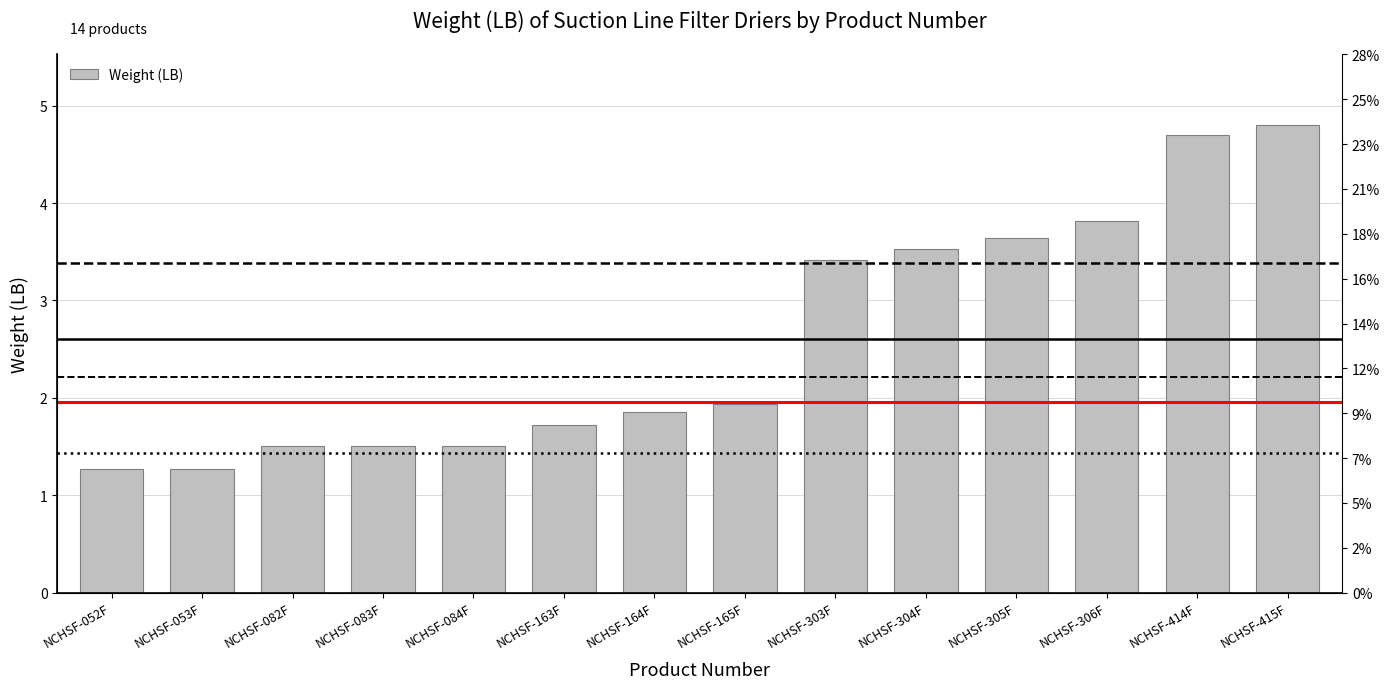

How many distinct data groups are displayed?

1